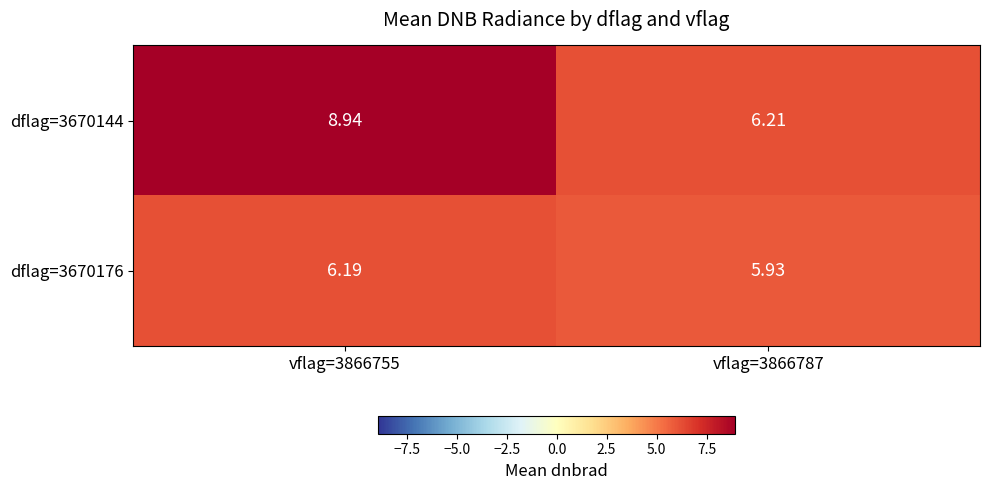

At which category does the chart reach its minimum across all series?

vflag=3866787